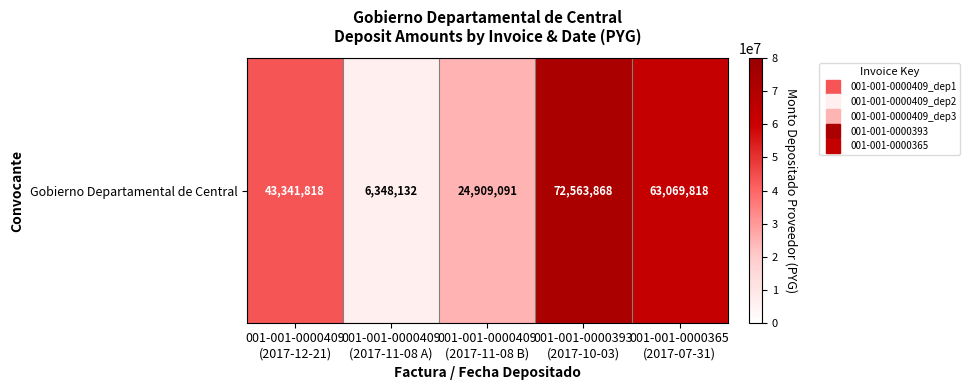

Rank the categories by value from lowest to highest.

001-001-0000409
(2017-11-08 A), 001-001-0000409
(2017-11-08 B), 001-001-0000409
(2017-12-21), 001-001-0000365
(2017-07-31), 001-001-0000393
(2017-10-03)